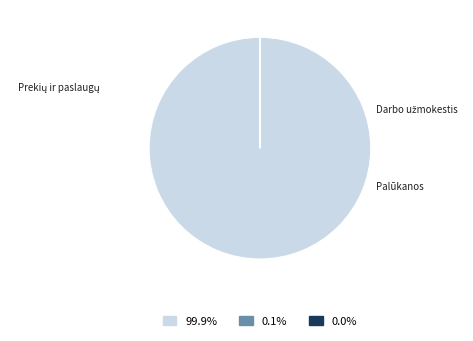

Which category has the biggest portion of the pie?

Prekių ir paslaugų įsigijimo išlaidos